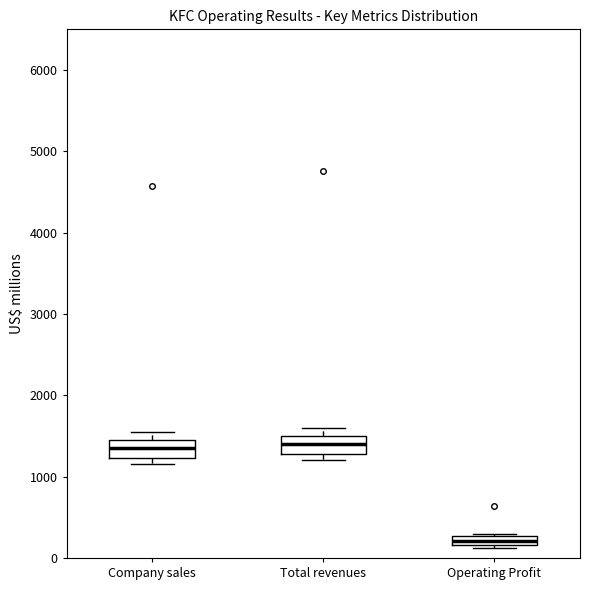

Where is the lower edge of the box for Operating Profit on the y-axis? The values are not printed on the chart, so give them approximately, as read against the axis.

200